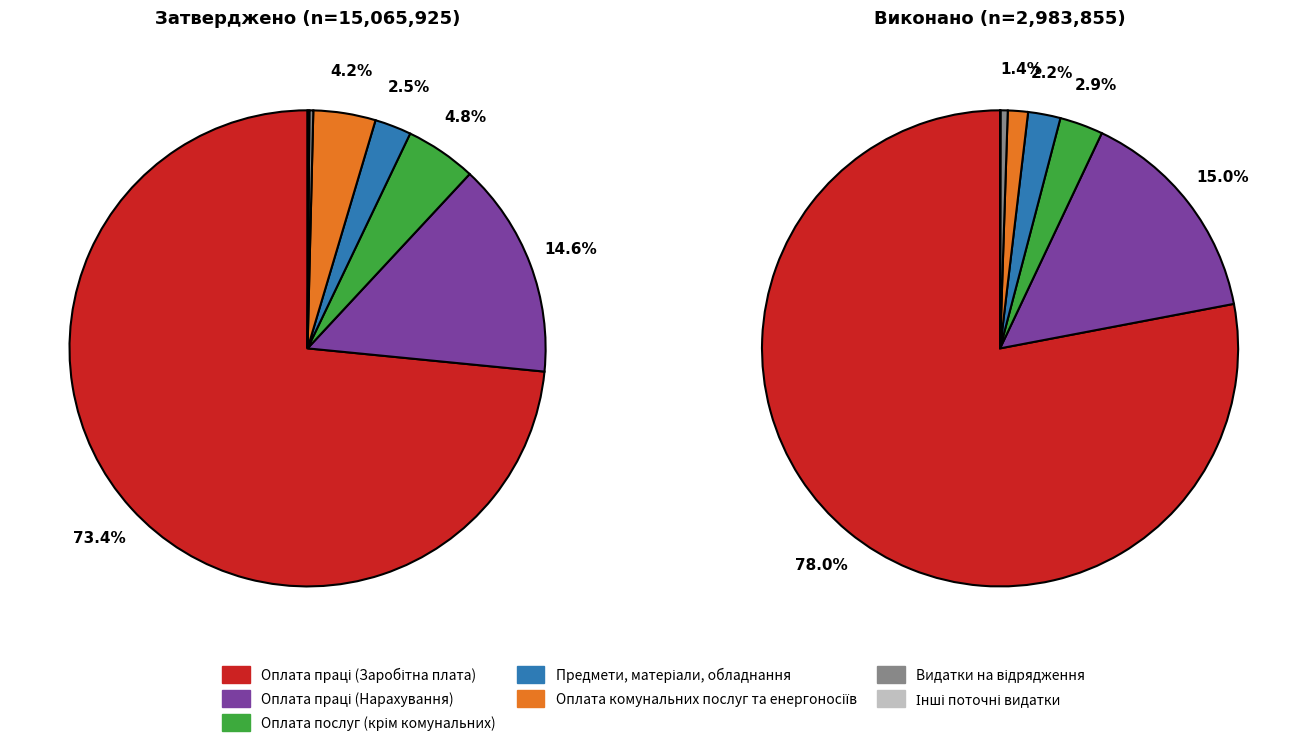

Which has a higher value, Оплата праці (Заробітна плата) or Інші поточні видатки?

Оплата праці (Заробітна плата)